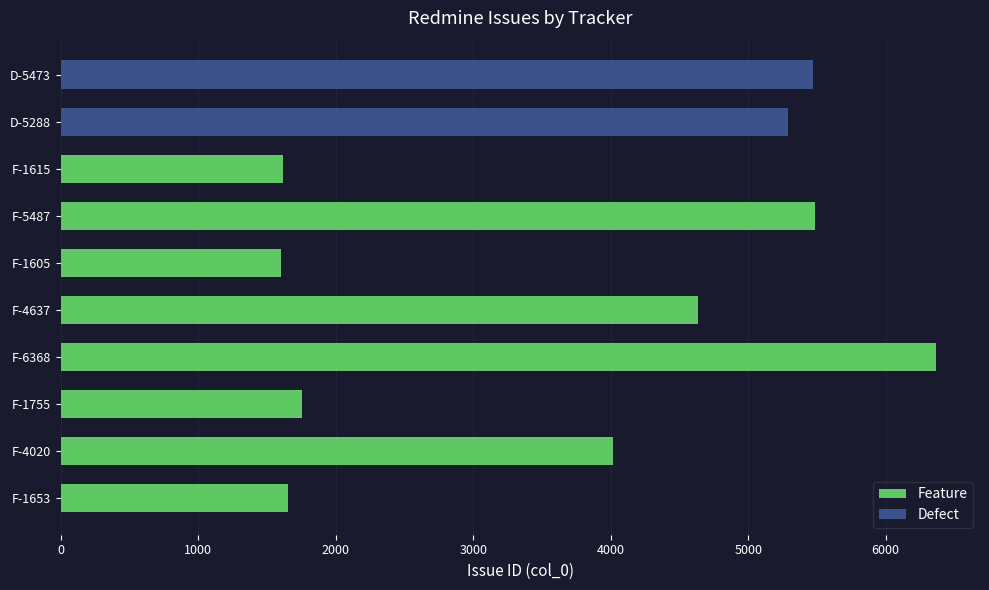

What is the difference between the second highest and minimum values in the Feature series?

3882